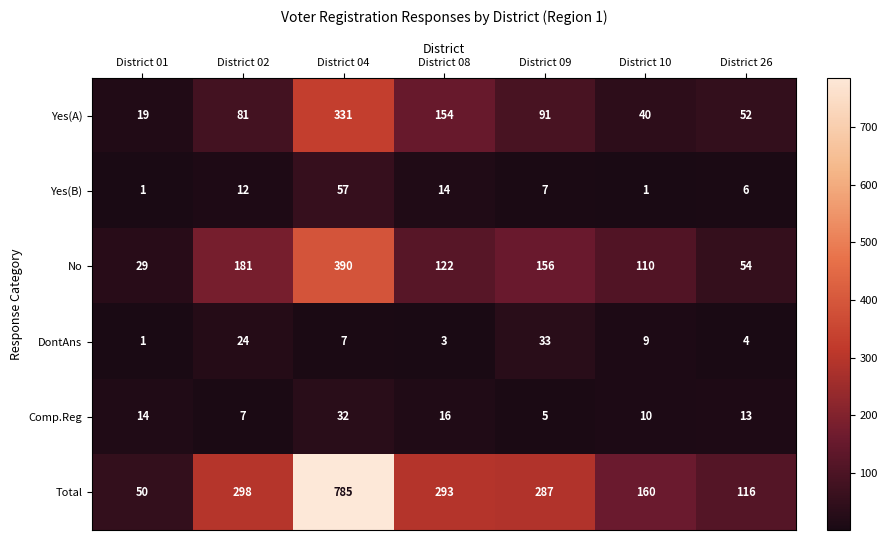

What is the highest value of the DontAns series?

33